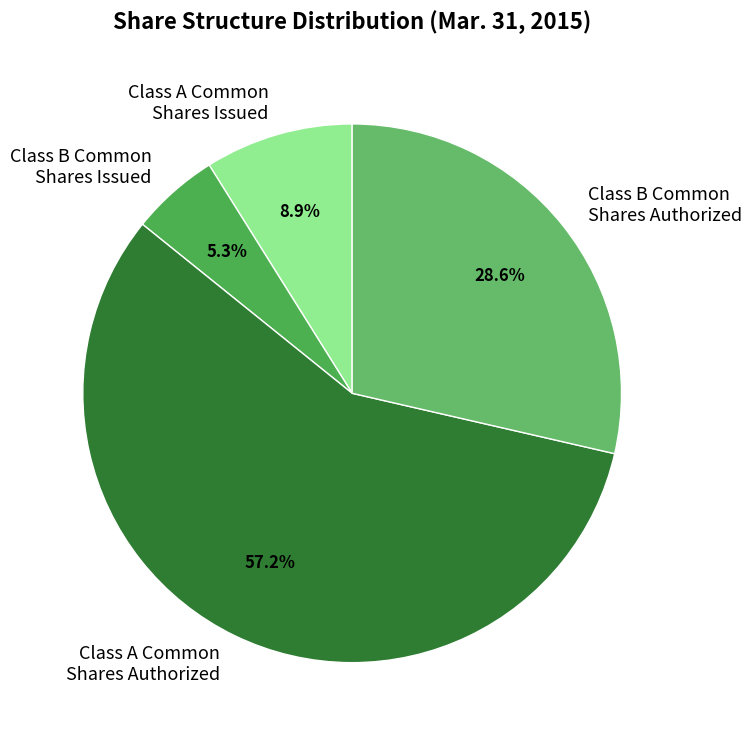

Do Class B Common Shares Authorized and Class A Common Shares Issued together represent more than half of the pie?

No